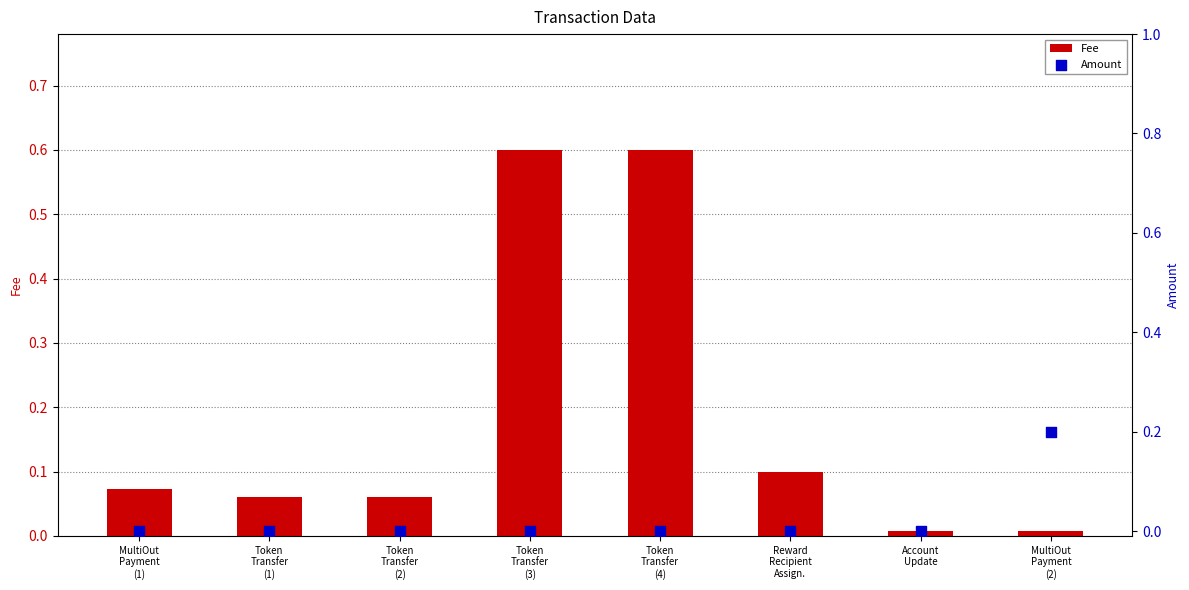

What is the total value across all series at Reward
Recipient
Assign.?

0.1